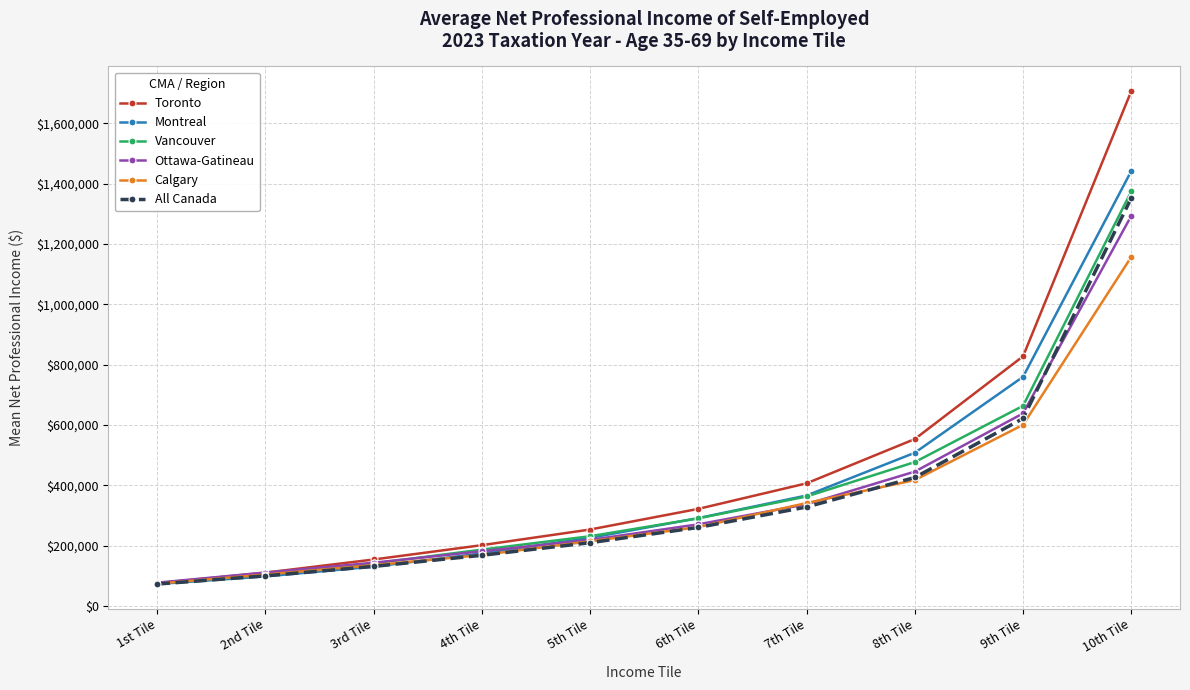

What is the label of the 6th point from the left?

6th Tile